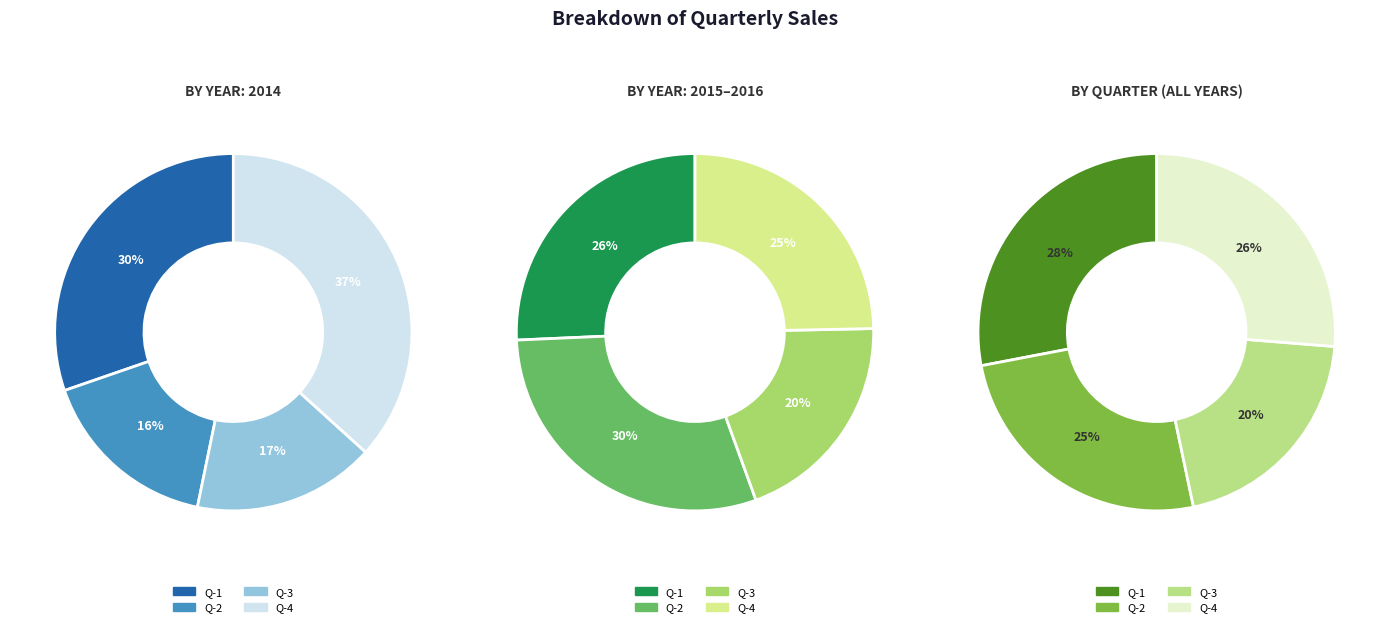

Which slice is the smallest?

Q-3